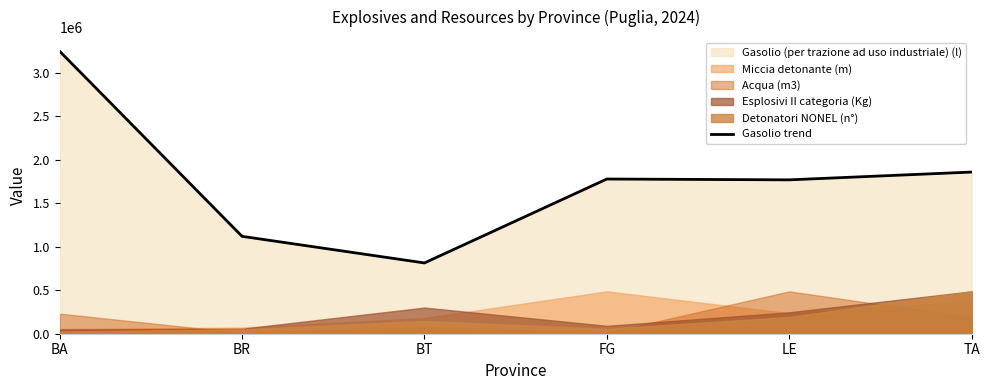

Does the chart have visible grid lines?

No